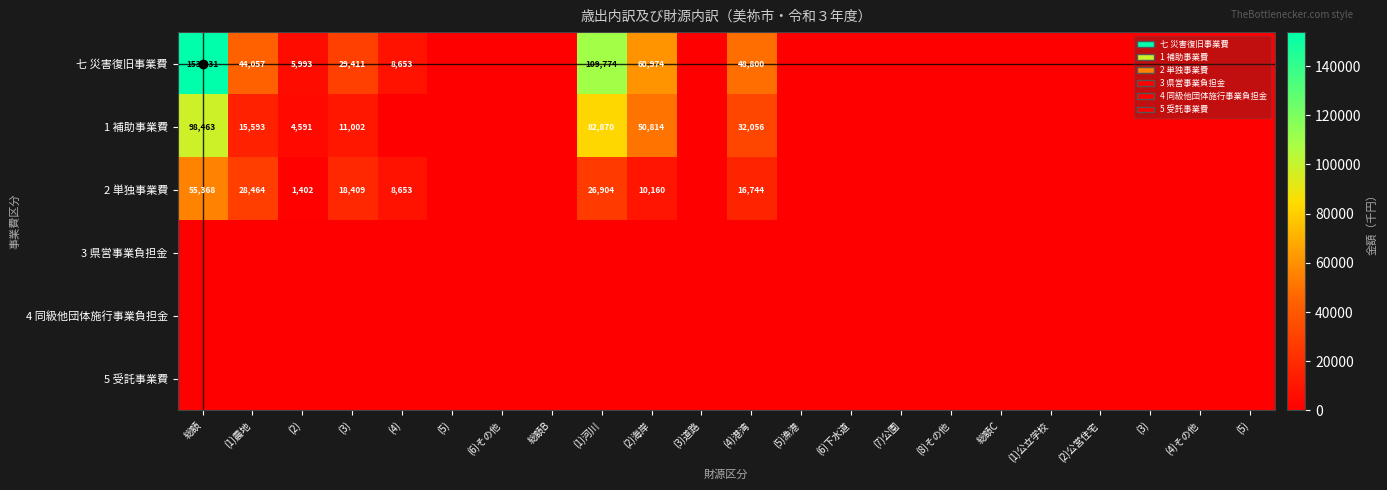

What is the difference between the second highest and second lowest values in the 1 補助事業費 series?

82870